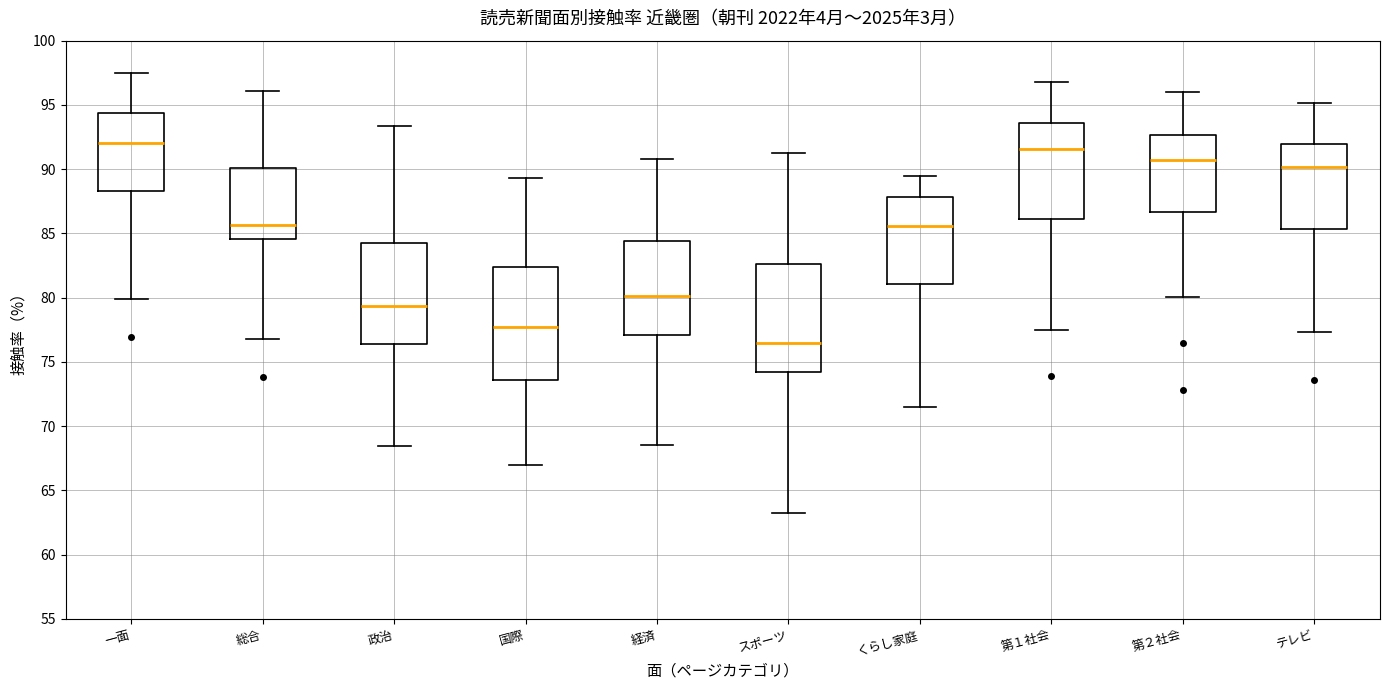

Reading left to right, transcribe this box plot: for each box, give where its median line is, the range the box spans, and where its two whiskers end, as read against the y-axis. The values are not printed on the chart, so give them approximately, as read against the axis.

一面: median 92.0, box 88.5 to 94.5, whiskers 80.0 to 97.5
総合: median 85.5, box 84.5 to 90.0, whiskers 77.0 to 96.0
政治: median 79.5, box 76.5 to 84.5, whiskers 68.5 to 93.5
国際: median 77.5, box 73.5 to 82.5, whiskers 67.0 to 89.5
経済: median 80.0, box 77.0 to 84.5, whiskers 68.5 to 91.0
スポーツ: median 76.5, box 74.0 to 82.5, whiskers 63.5 to 91.5
くらし家庭: median 85.5, box 81.0 to 88.0, whiskers 71.5 to 89.5
第１社会: median 91.5, box 86.0 to 93.5, whiskers 77.5 to 97.0
第２社会: median 90.5, box 86.5 to 92.5, whiskers 80.0 to 96.0
テレビ: median 90.0, box 85.5 to 92.0, whiskers 77.5 to 95.0